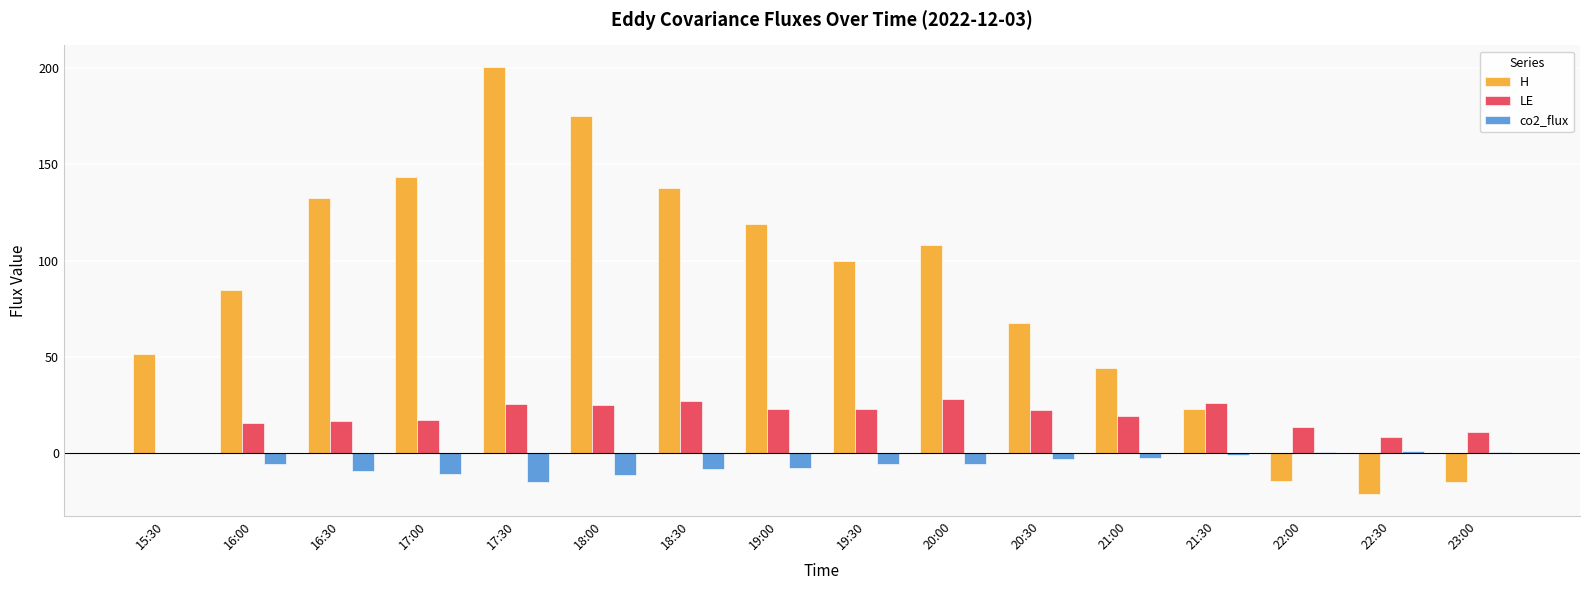

What is the sum of the co2_flux values at 16:00 and 21:30?

-6.5